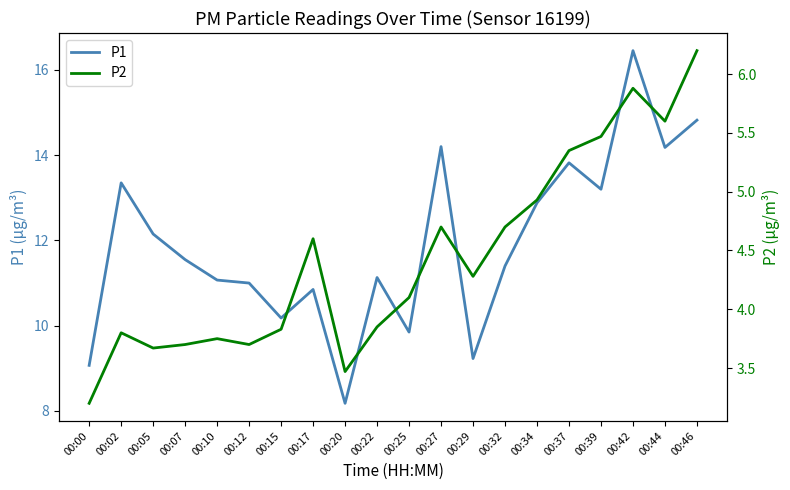

How many series are shown in this chart?

2